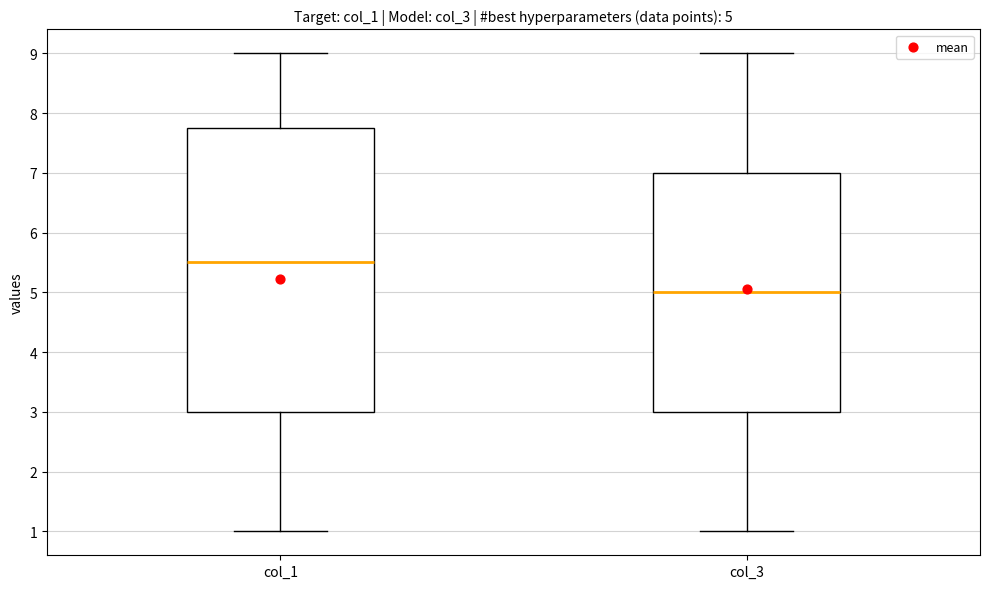

Which box's median line is the lowest?

col_3